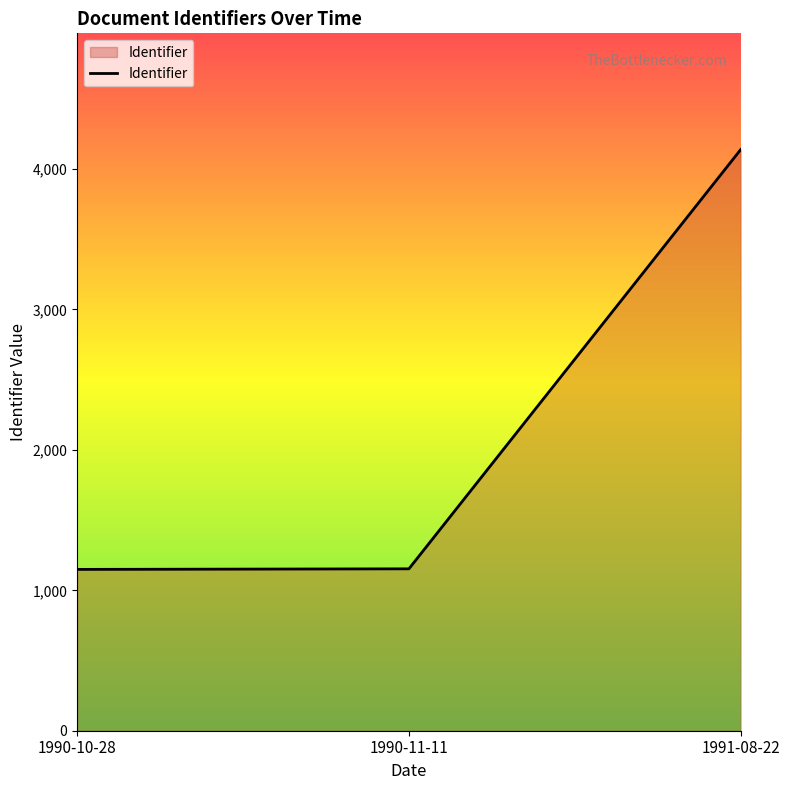

The value at 1991-08-22 is 4139. True or false?

True